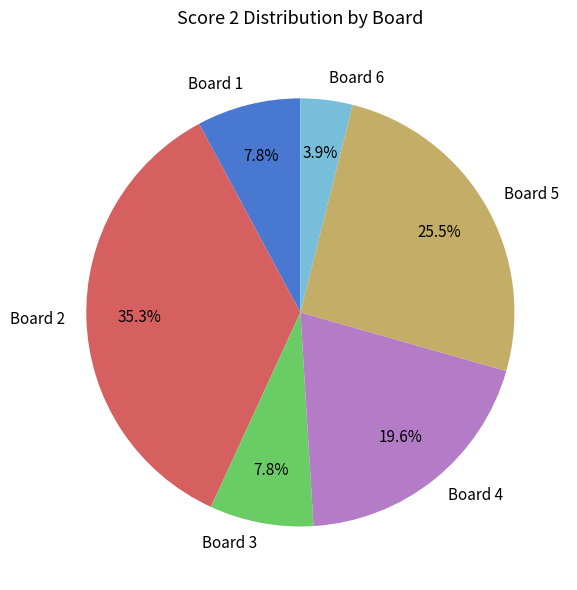

Does Board 3 represent more than half of the total?

No